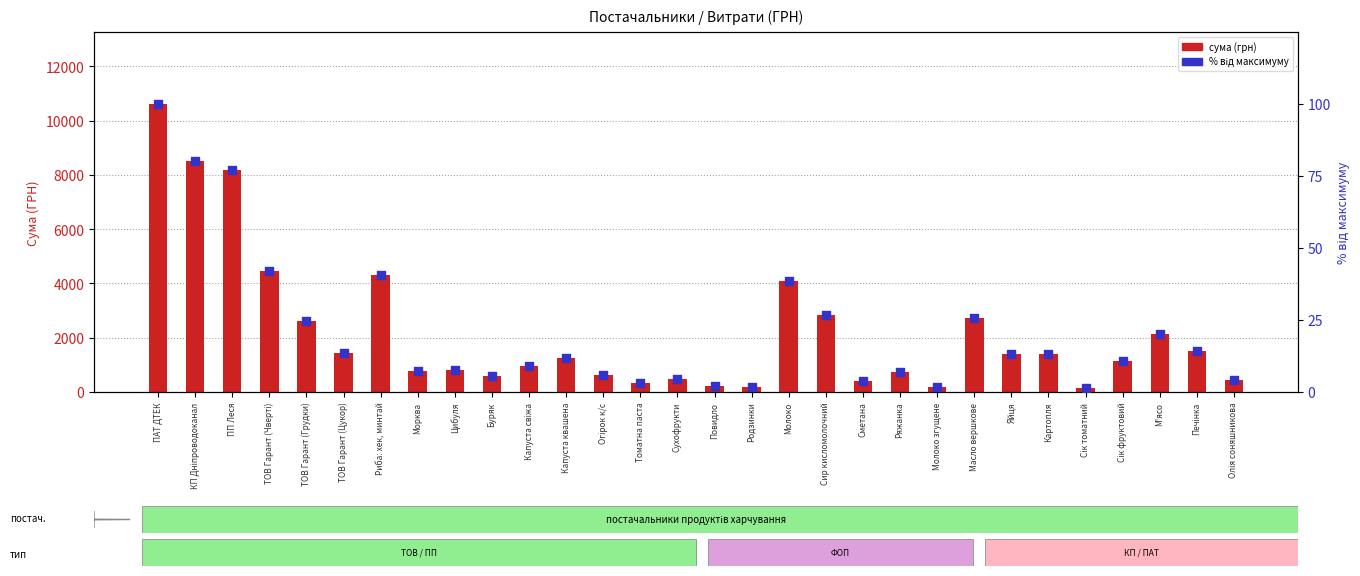

At which category is the sum across all series the highest?

ПАТ ДТЕК